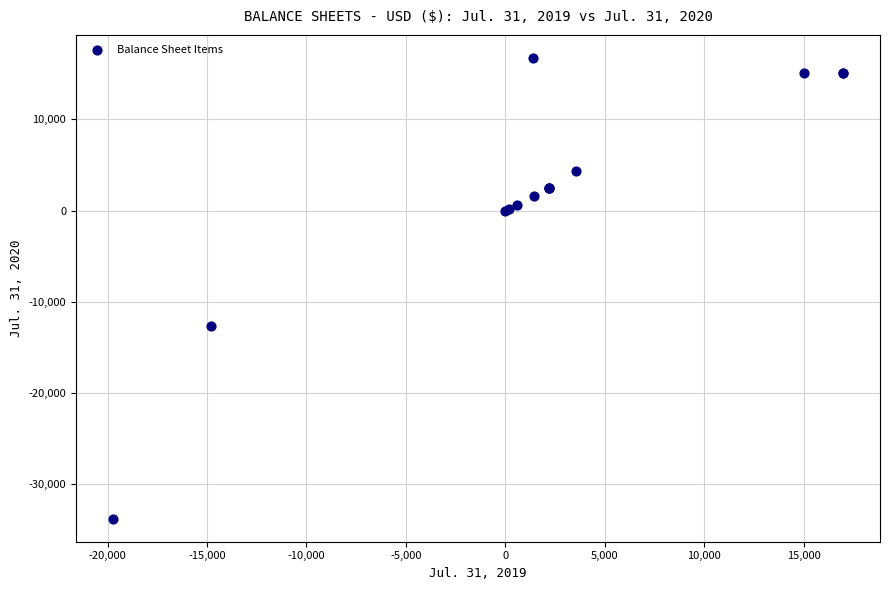

What Y value in the scatter plot is closest to -8536?

-12692